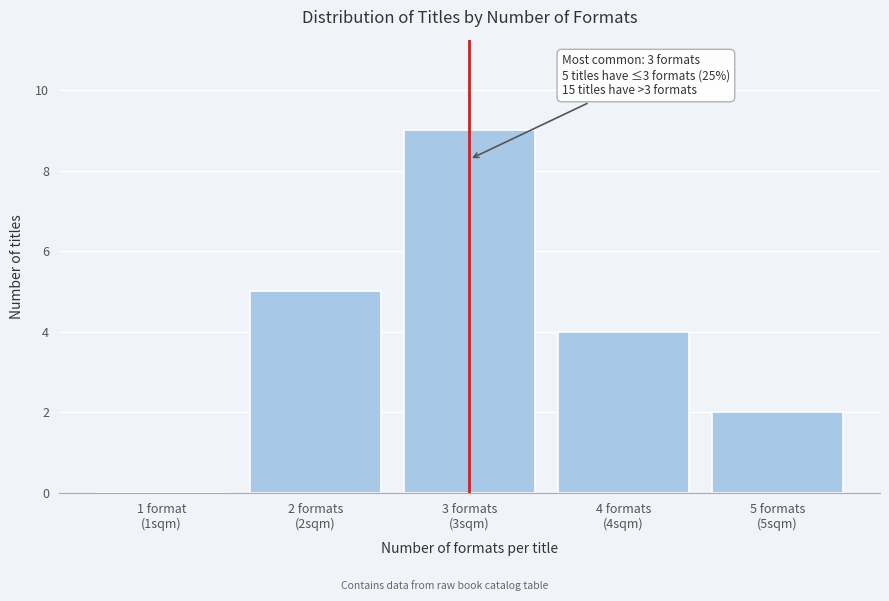

What is the sum of all values?

20